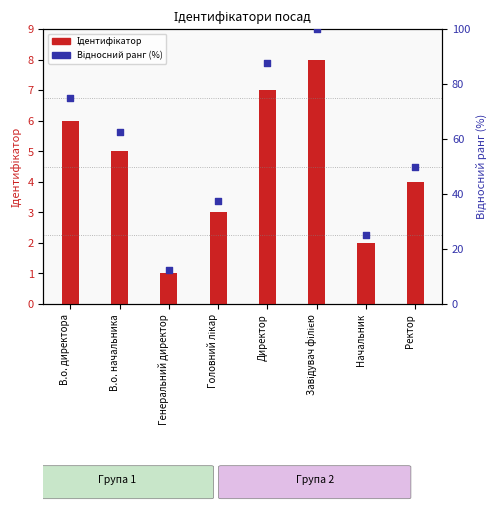

Which series has the largest total across all categories?

Відносний ранг (%)